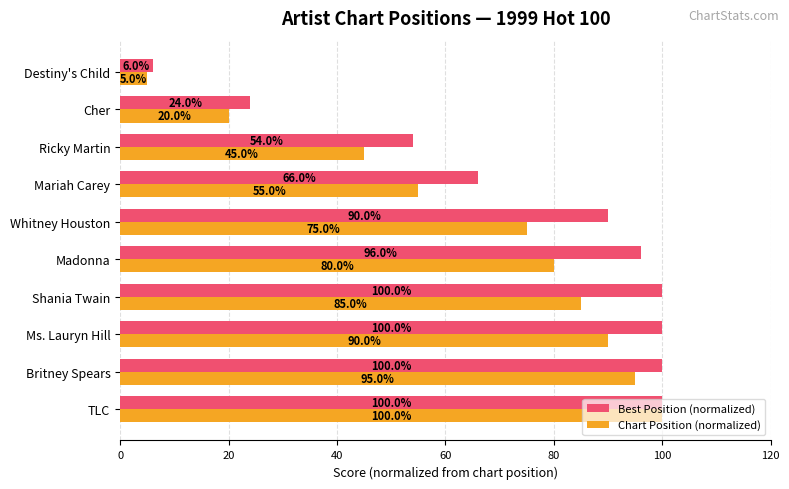

What is the difference between the second highest and second lowest values in the Best Position (normalized) series?

76.0